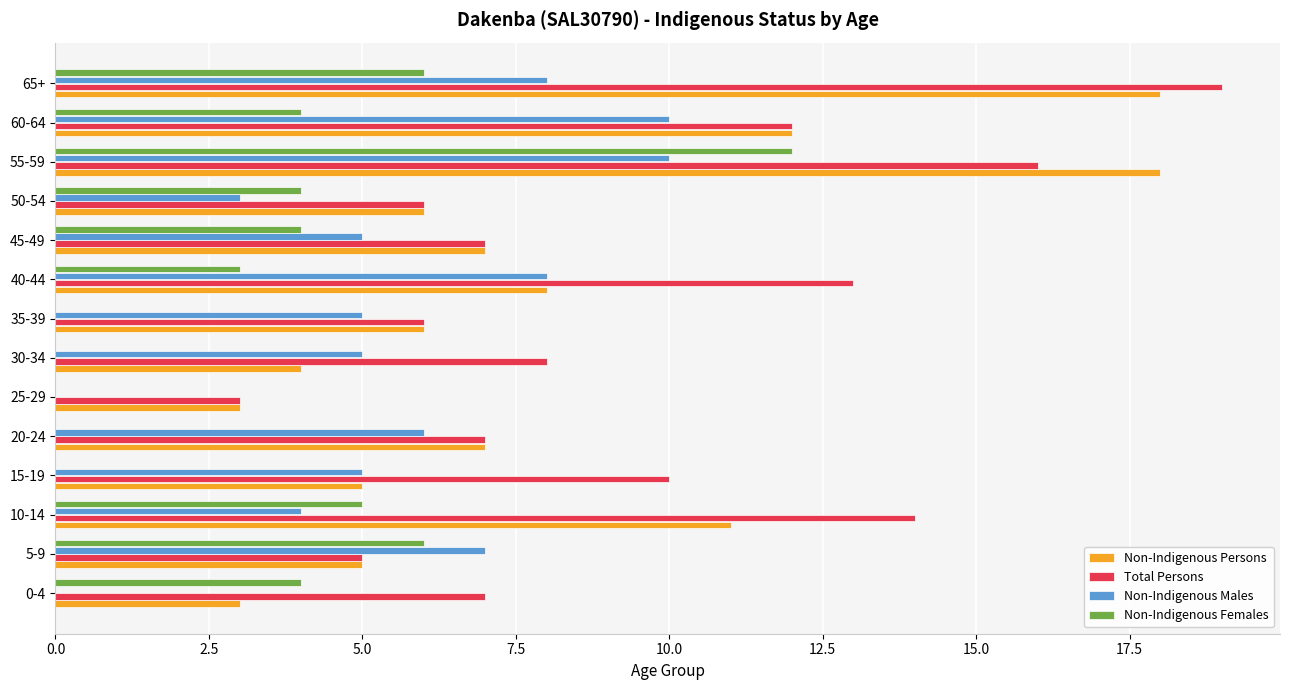

Is the value of Total Persons at 65+ greater than the value of Non-Indigenous Females at 5-9?

Yes